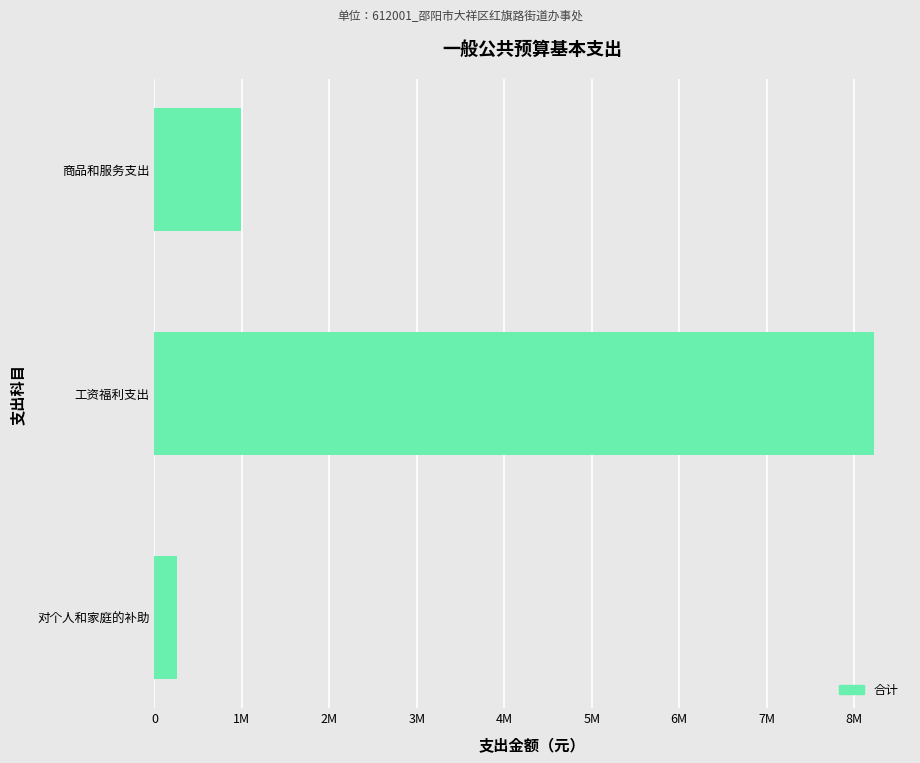

At which category does the chart reach its peak across all series?

工资福利支出